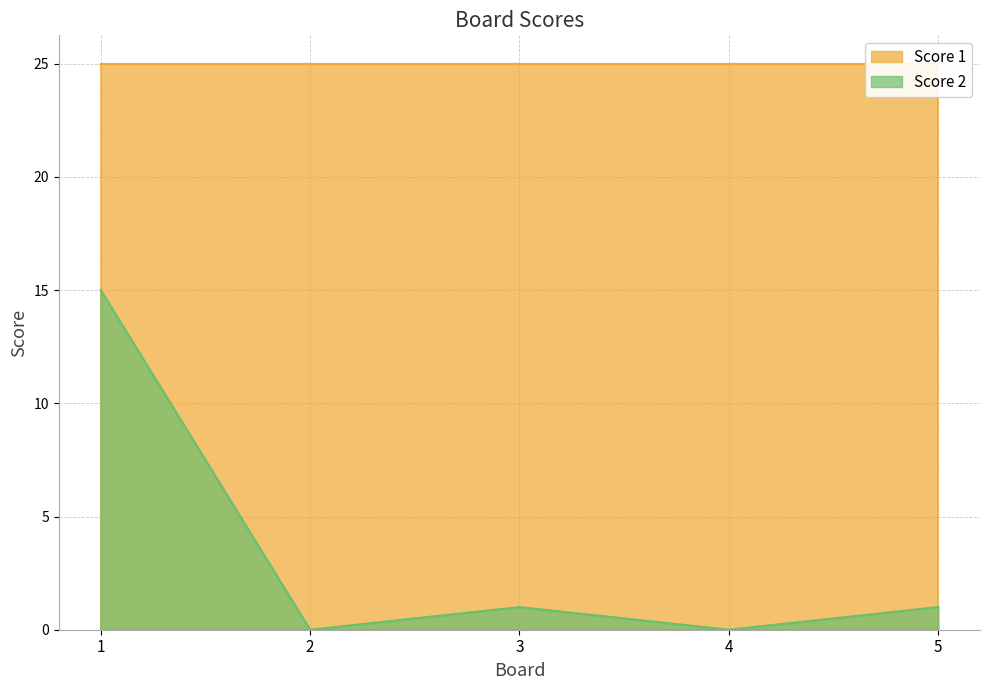

Where is the data nearest to the value 7?

3